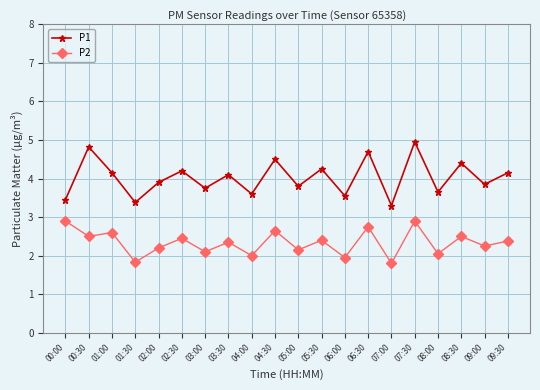

What are all the series names shown in the legend?

P1, P2